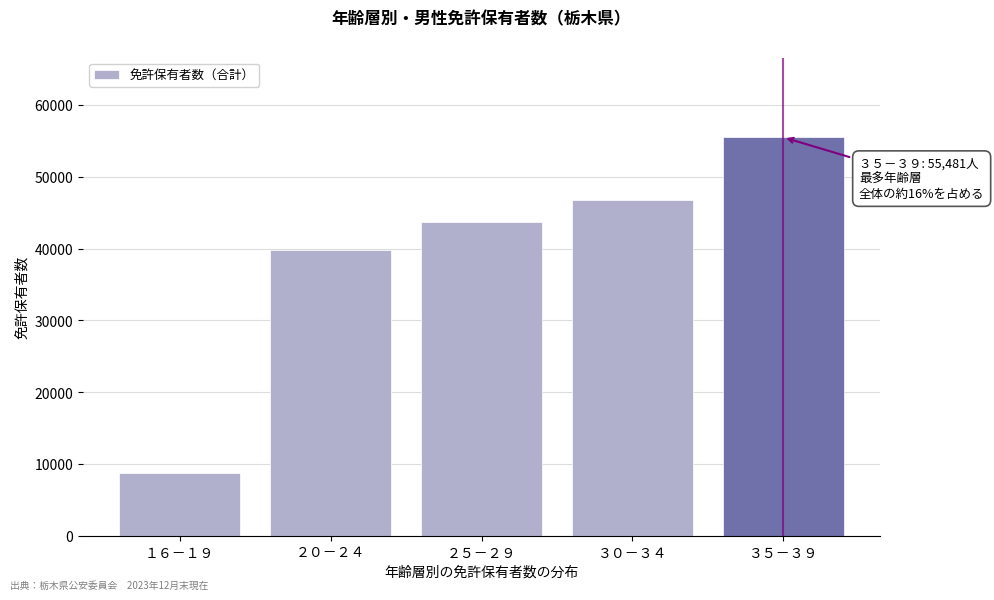

Reading right to left, list all the values displayed in this chart.

55481	46793	43710	39787	8798